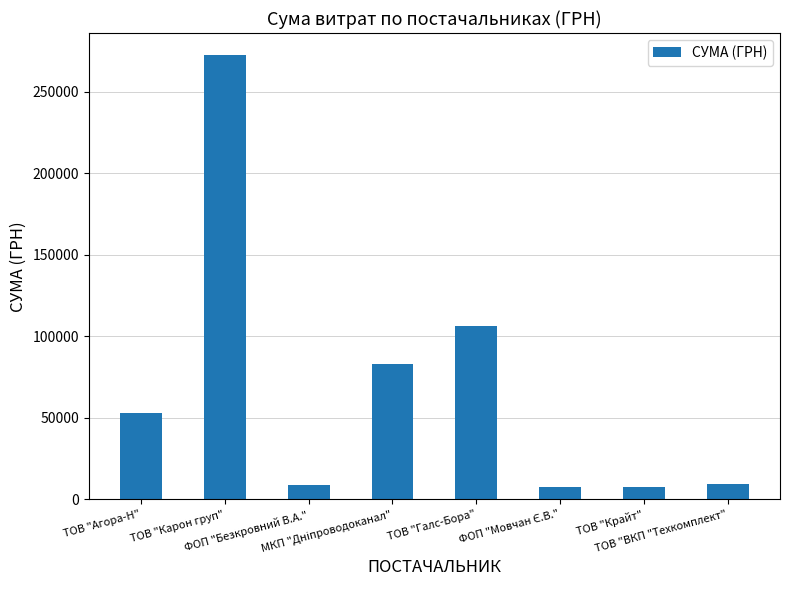

What is the difference between the maximum and minimum values?

264691.4